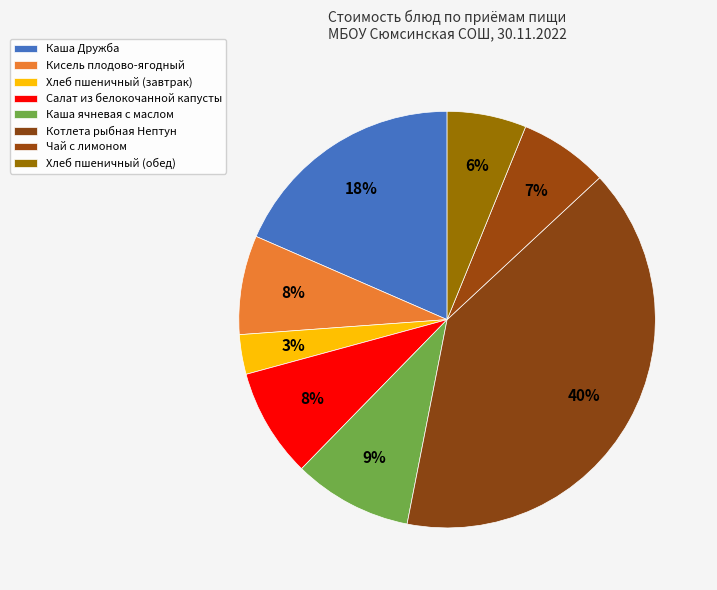

Do Хлеб пшеничный (обед) and Хлеб пшеничный (завтрак) together represent more than half of the pie?

No